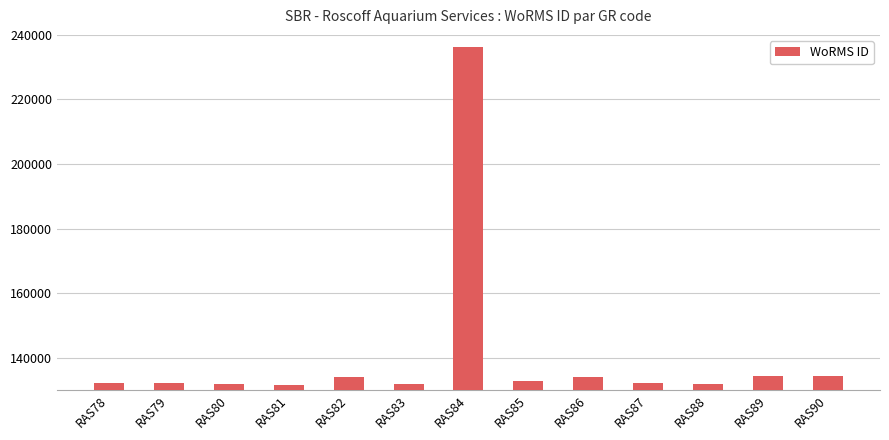

The chart shows a value of 64550 at RAS89. True or false?

False